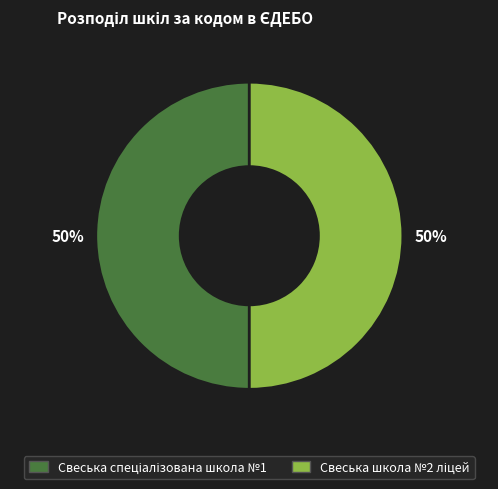

Count the number of slices in the pie.

2